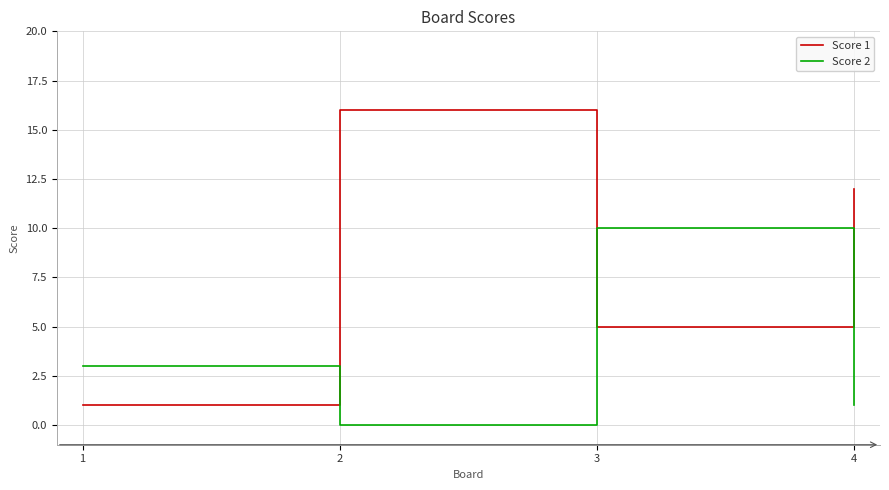

Rank the categories by Score 1 value from highest to lowest.

2, 4, 3, 1